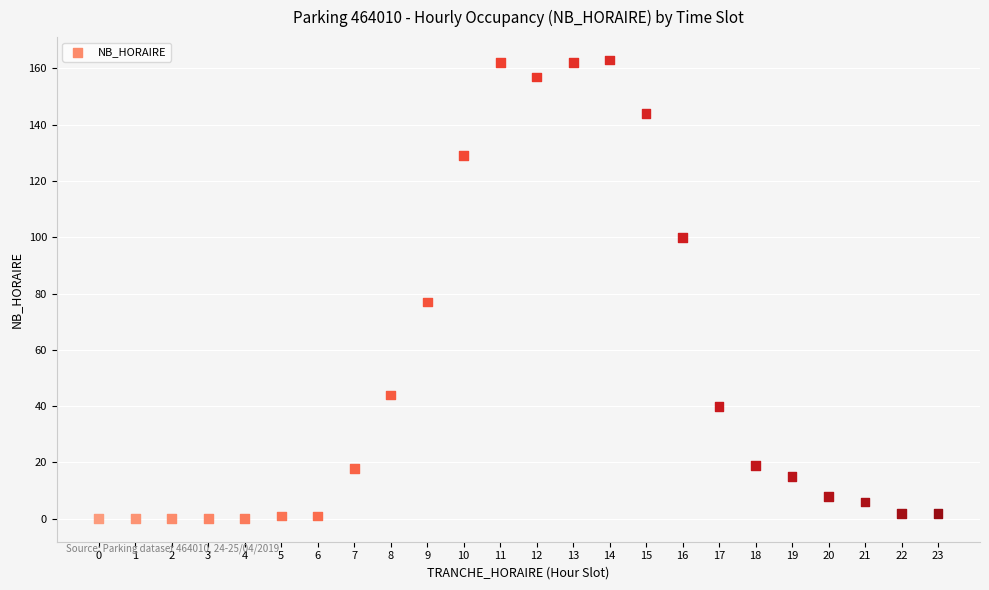

What is the range of Y values (max minus min)?

163